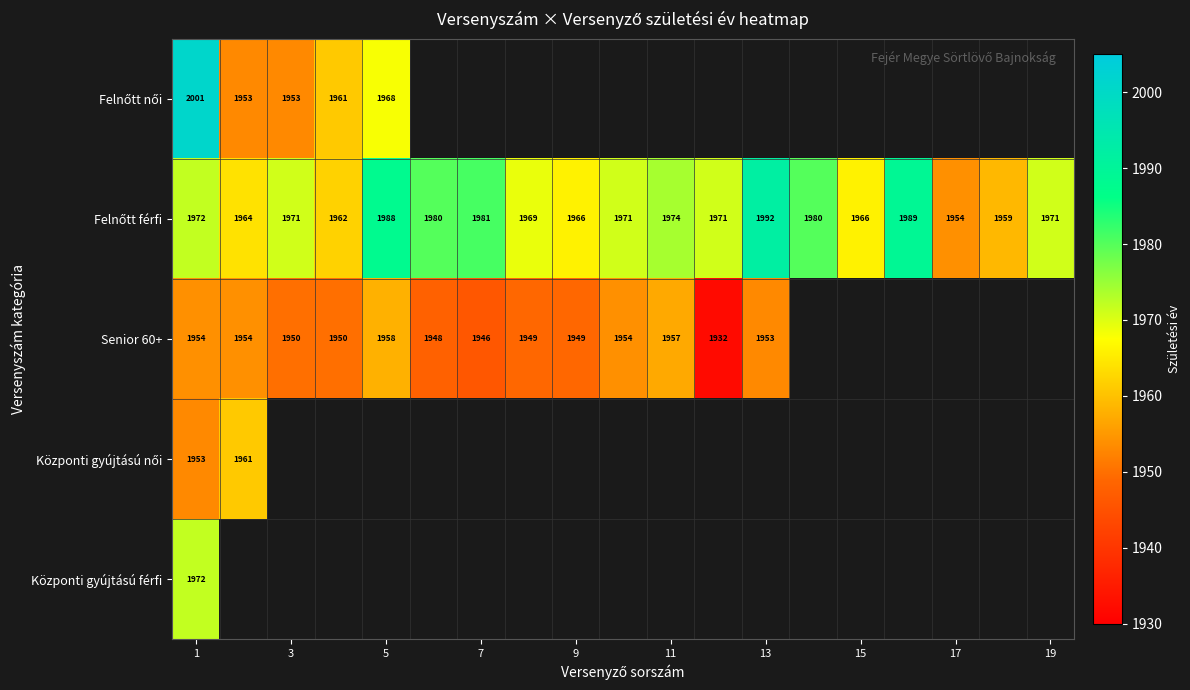

How many data points in Felnőtt férfi are less than 1971?

7